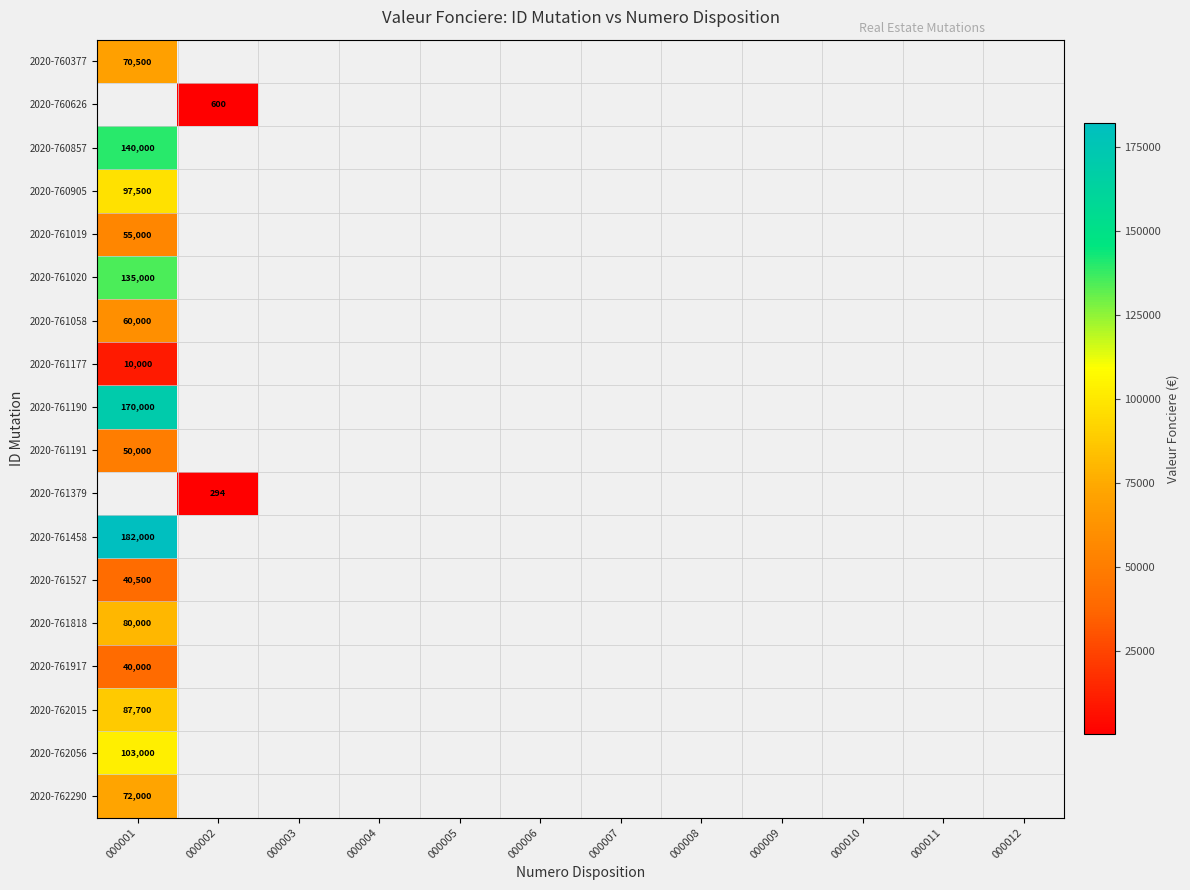

At how many categories does at least one series exceed 37611?

1